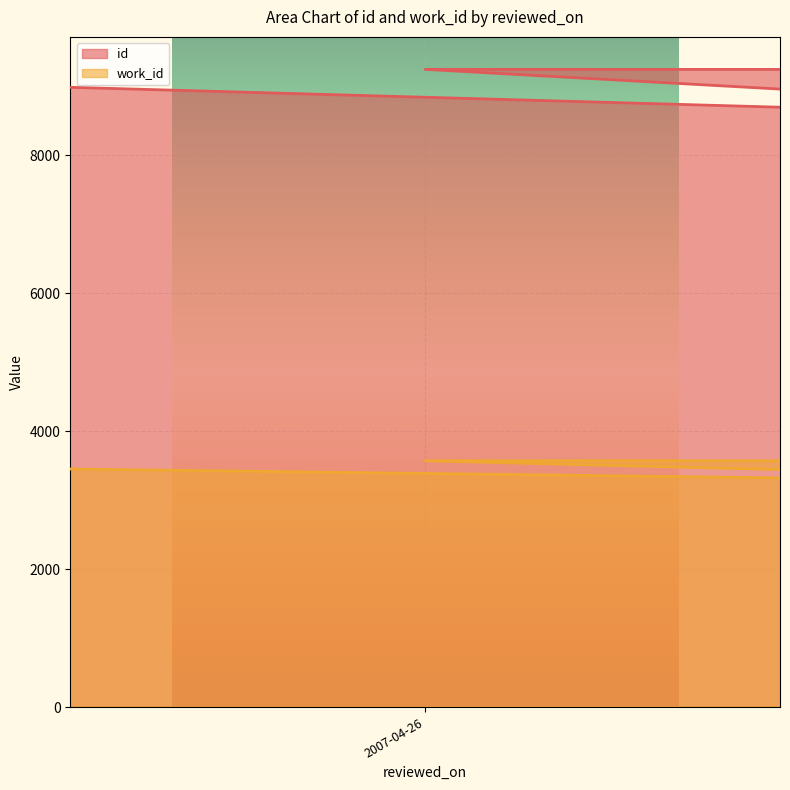

Reading right to left, extract all data points from this chart.

id: 9254	9250	9246	9245	8429
work_id: 3572	3572	3572	3572	3204